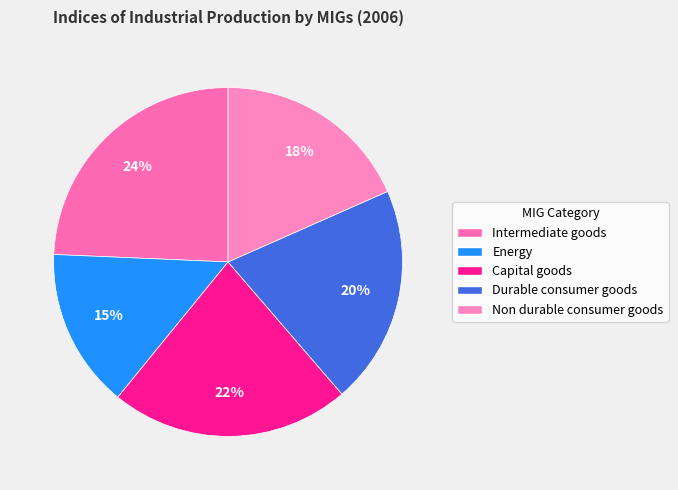

To the nearest percent, what is the combined percentage of Energy and Non durable consumer goods?

33%